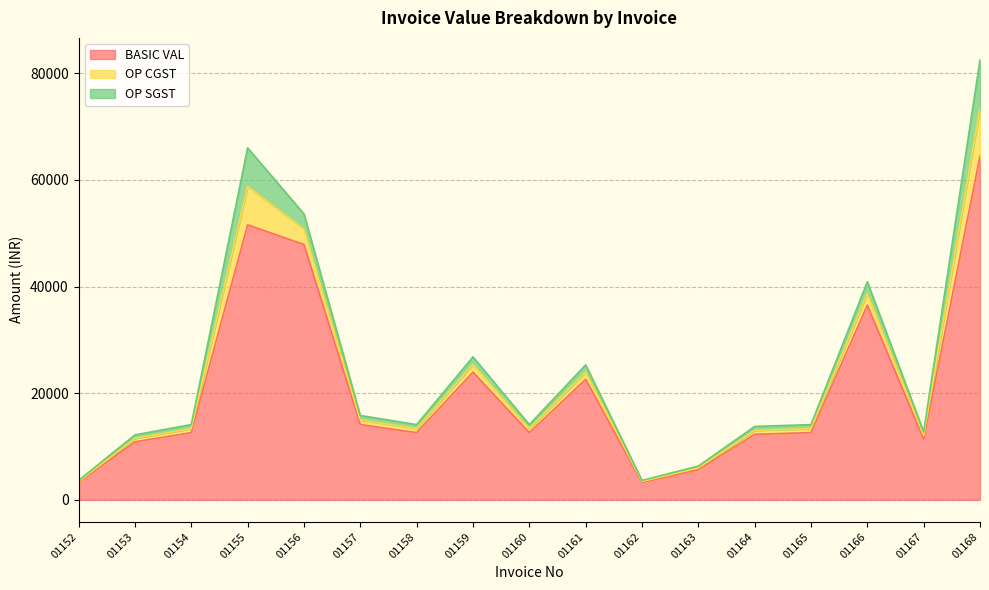

True or false: OP CGST and BASIC VAL cross at least once.

False